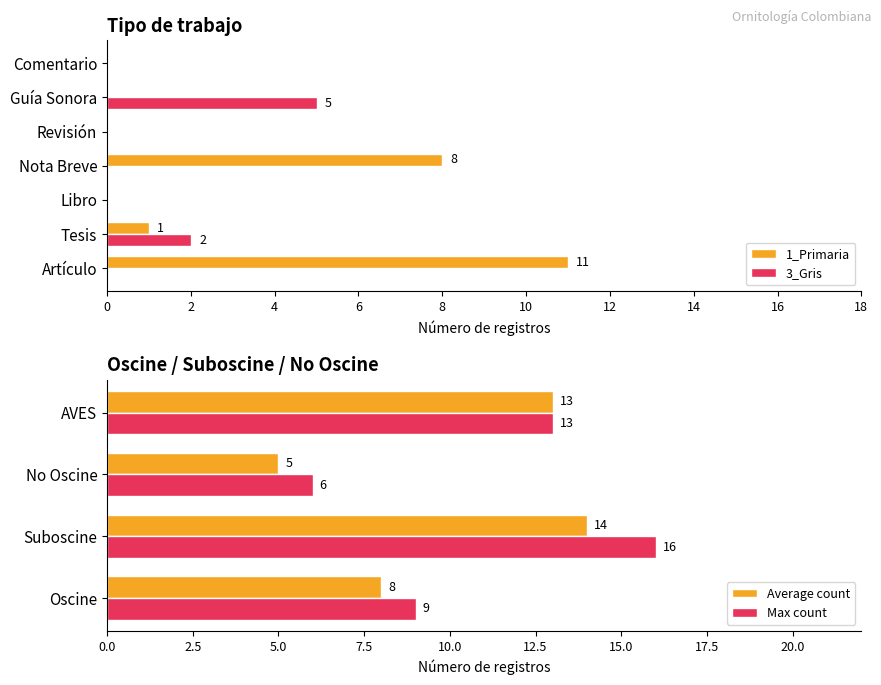

The value of 3_Gris at Revisión is 0. True or false?

True